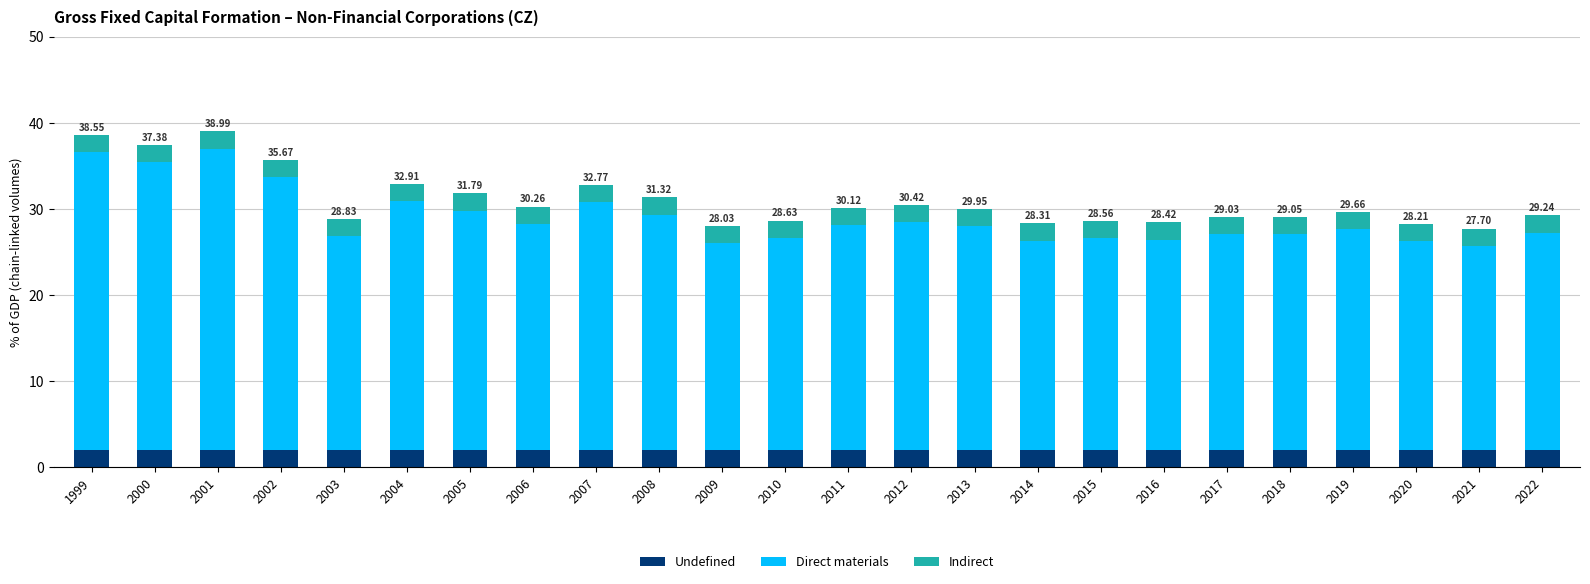

What are all the series names shown in the legend?

Undefined, Direct materials, Indirect